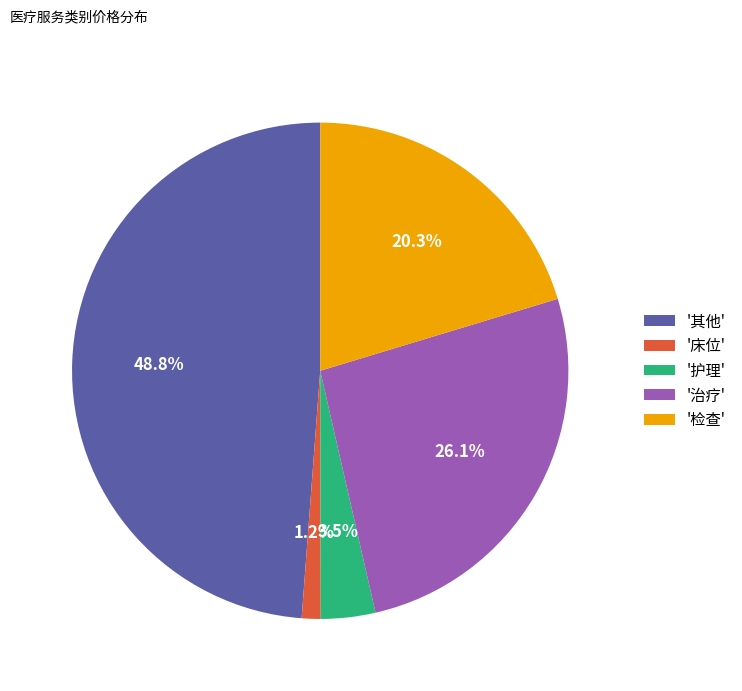

Rank the categories by value from lowest to highest.

'床位', '护理', '检查', '治疗', '其他'